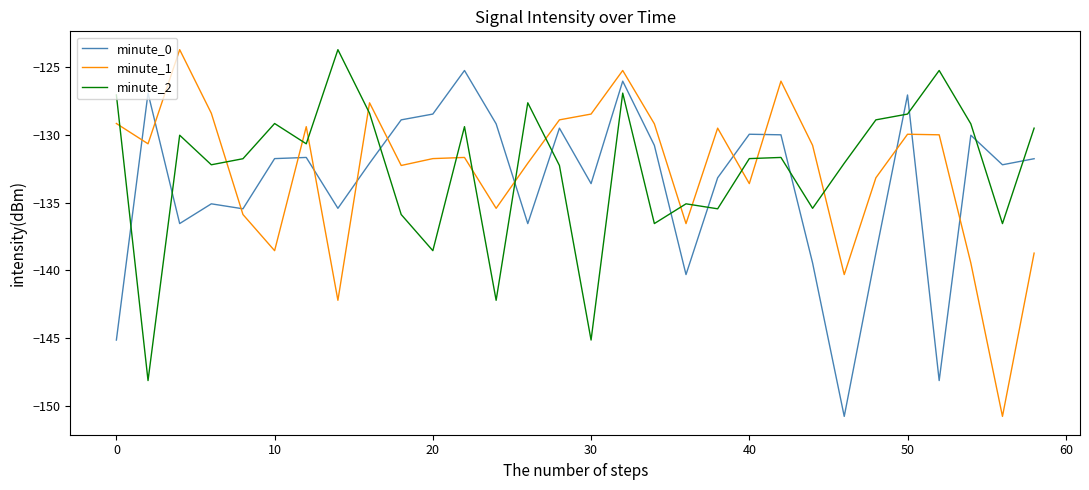

What is the minimum value shown in the chart?

-150.7